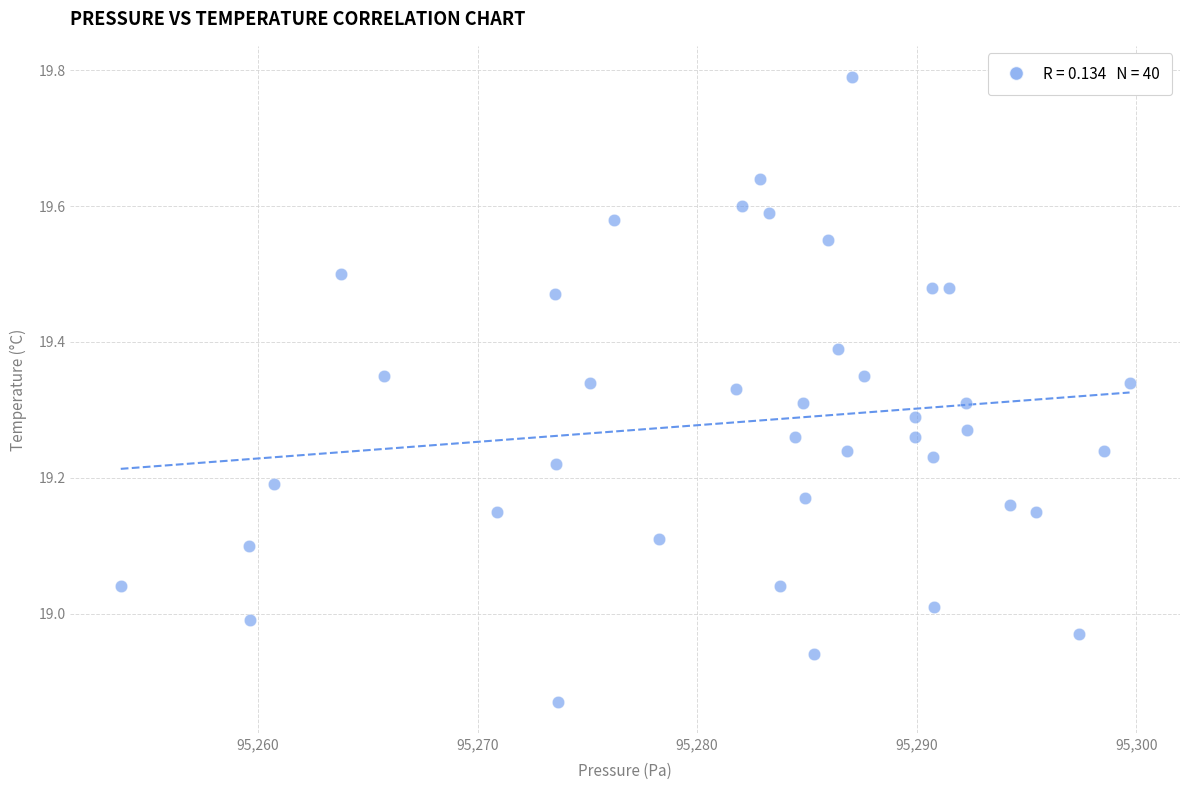

What is the range of X values (max minus min)?

45.9